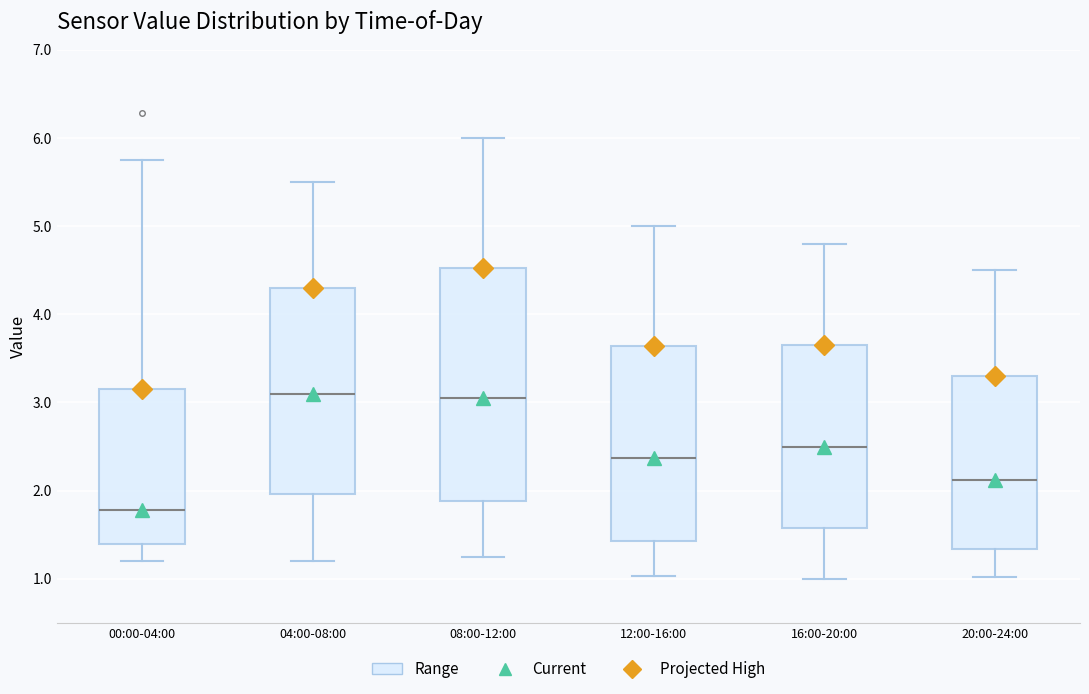

Where does the lower whisker of the box for 04:00-08:00 end on the y-axis? The values are not printed on the chart, so give them approximately, as read against the axis.

1.2